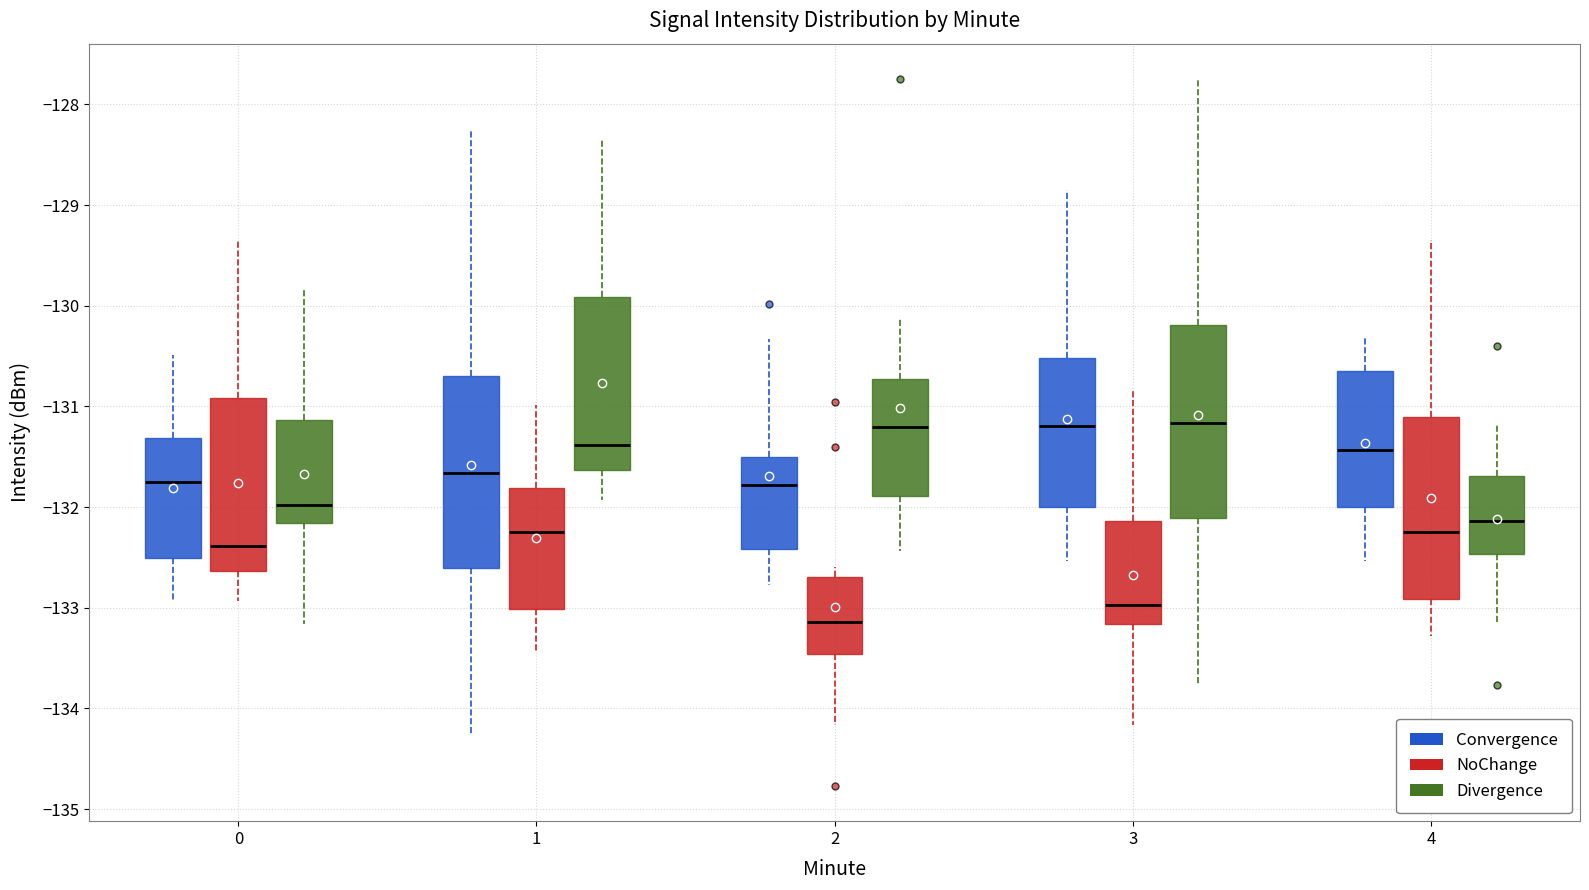

Where is the lower edge of the box for 3 (Convergence) on the y-axis? The values are not printed on the chart, so give them approximately, as read against the axis.

-132.0